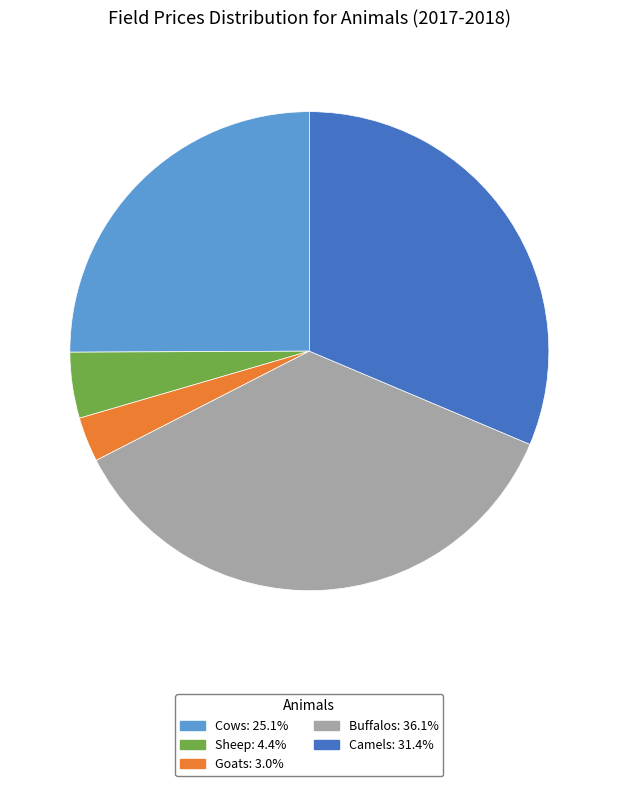

Combined, do Buffalos: 36.1% and Camels: 31.4% account for over 50%?

Yes